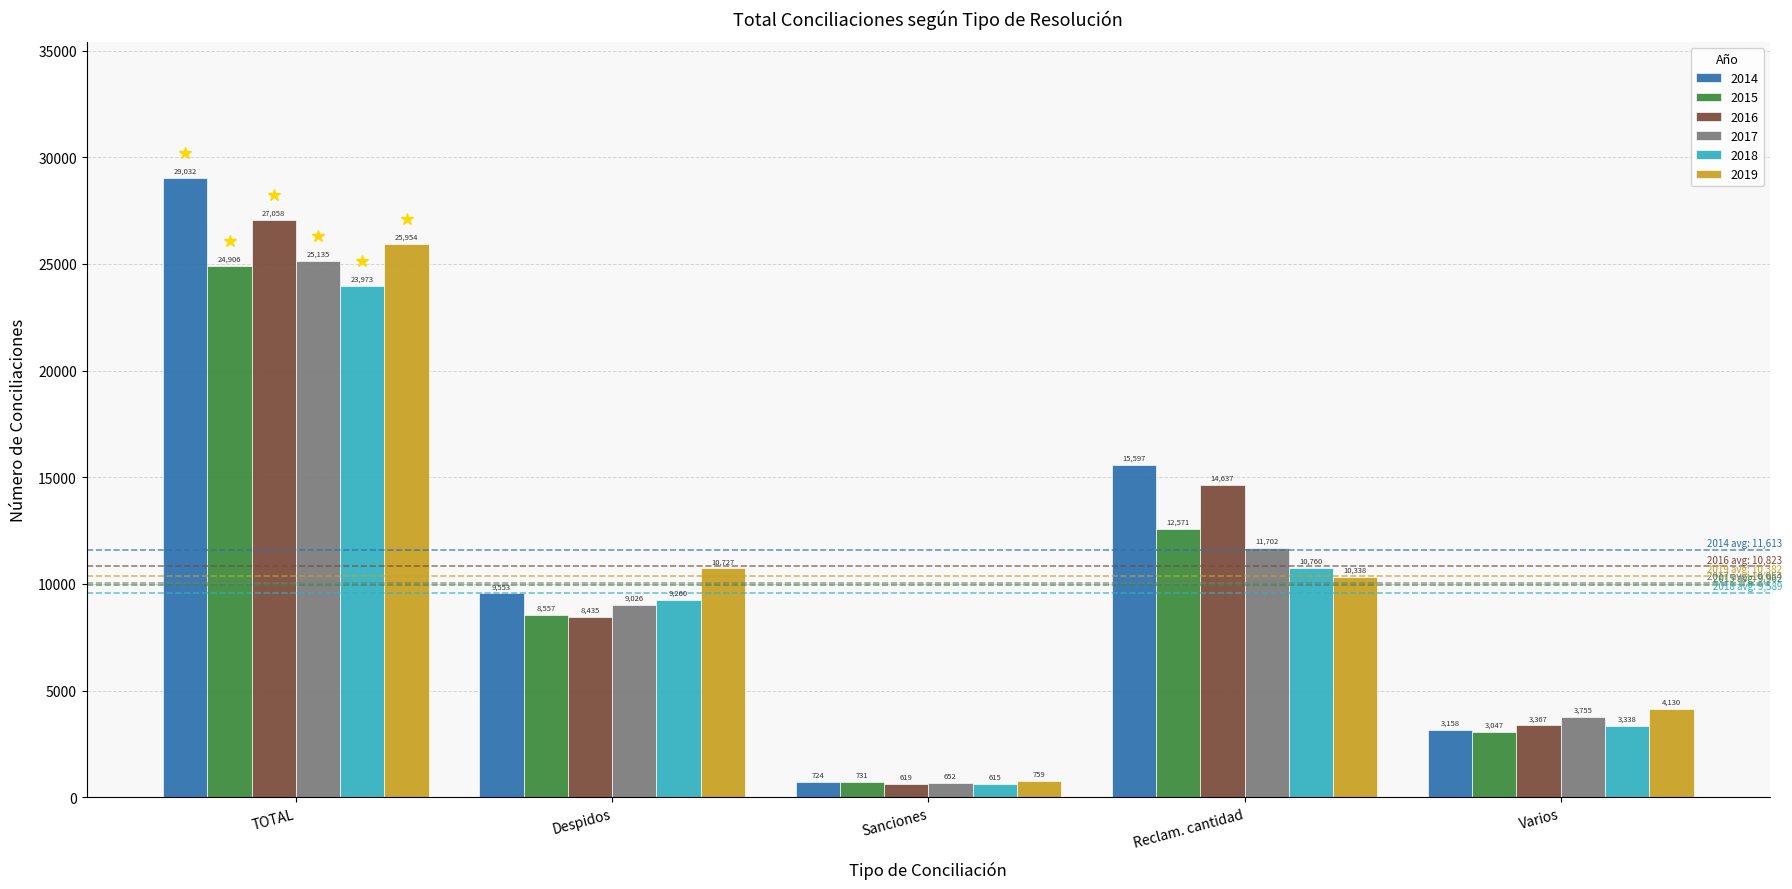

Rank the categories by 2016 value from lowest to highest.

Sanciones, Varios, Despidos, Reclam. cantidad, TOTAL